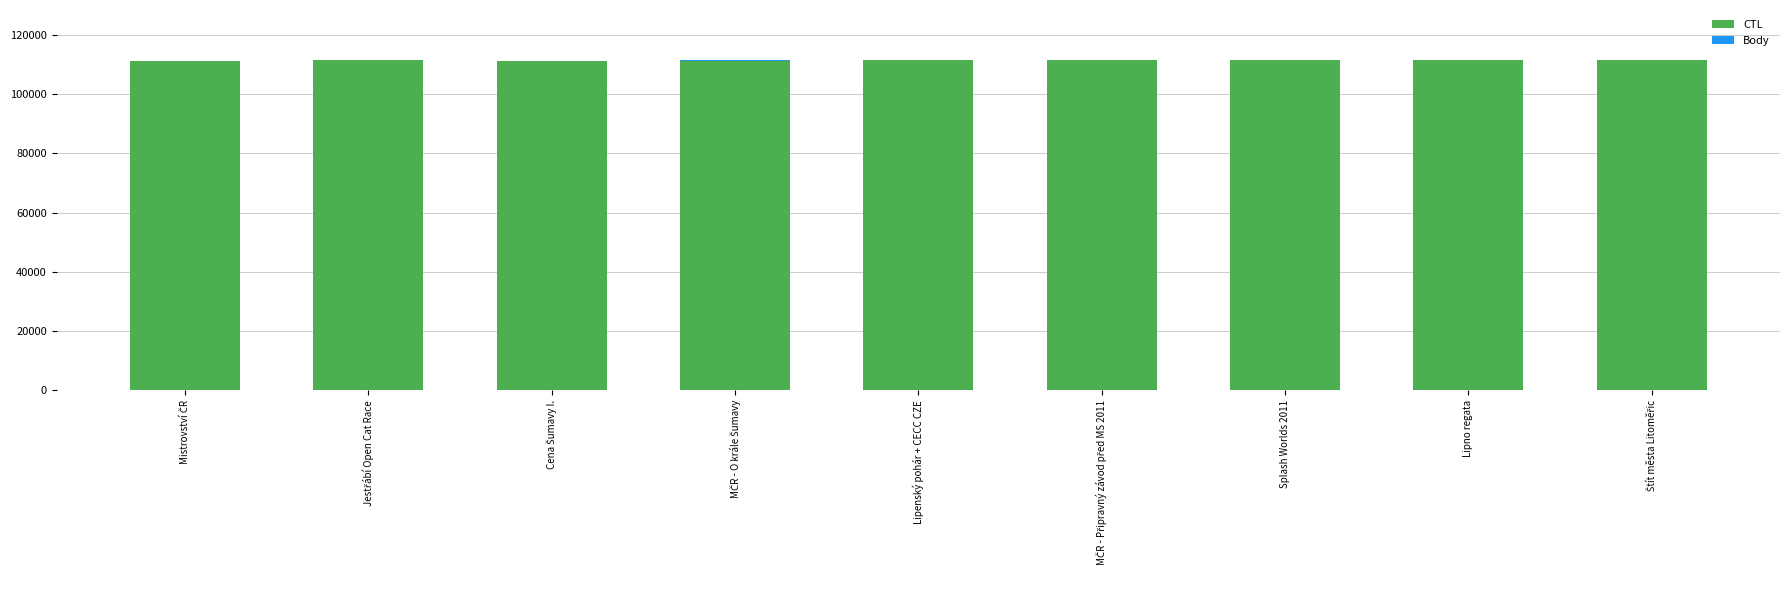

What is the maximum value for CTL?

111620